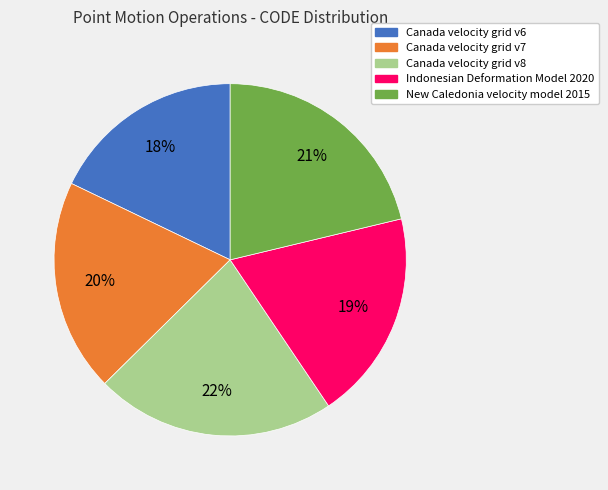

To the nearest percent, what is the difference between the largest and smallest slice percentages?

4%